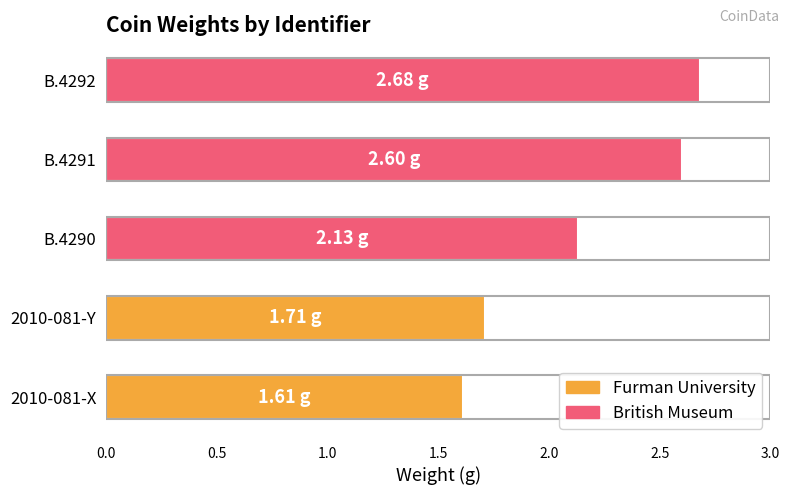

How many bars are there in total?

5